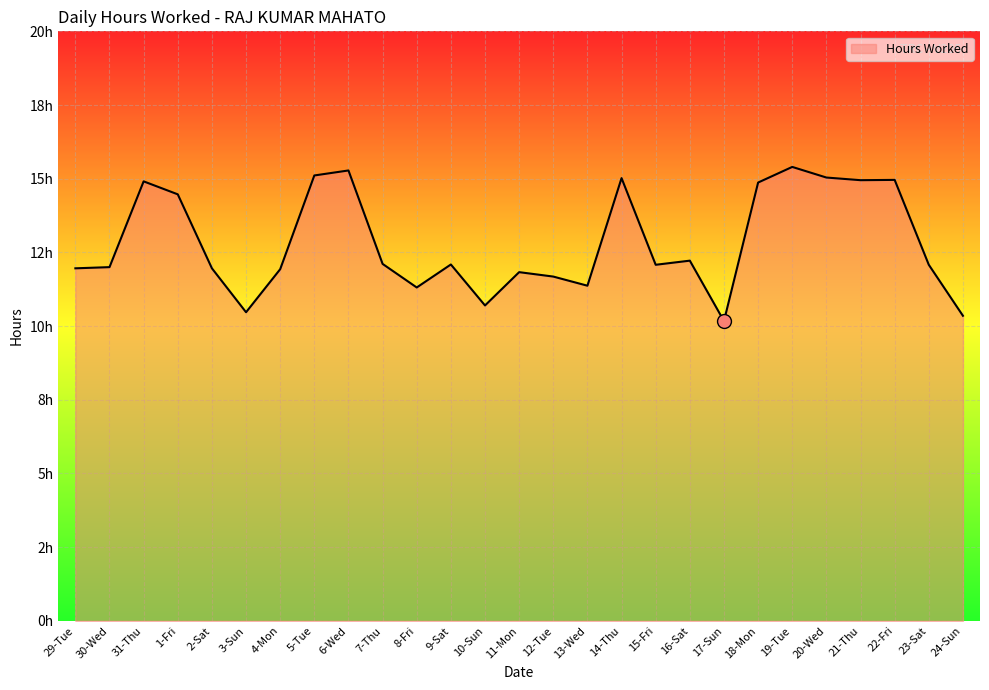

Is it true that the value at 21-Thu is 14.9?

True